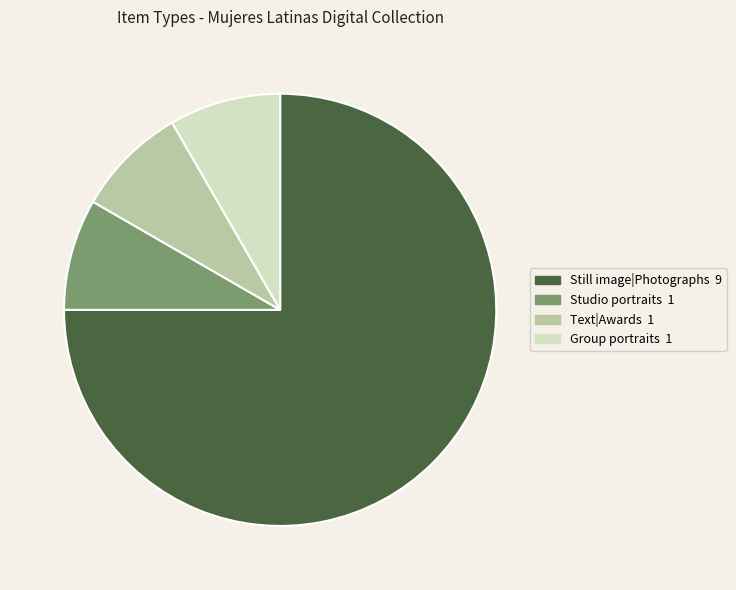

How many slices are in this pie chart?

4